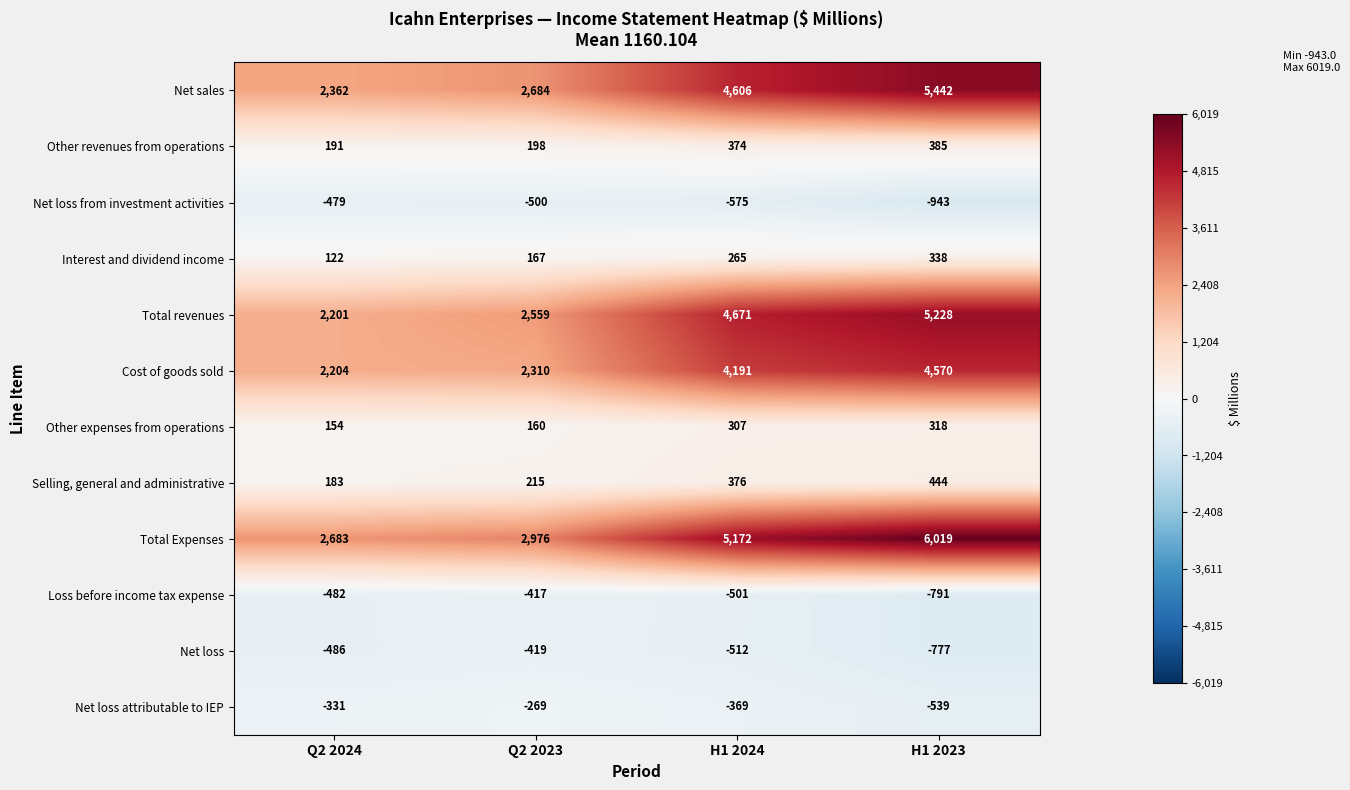

The Selling, general and administrative series shows 497 at H1 2024. True or false?

False